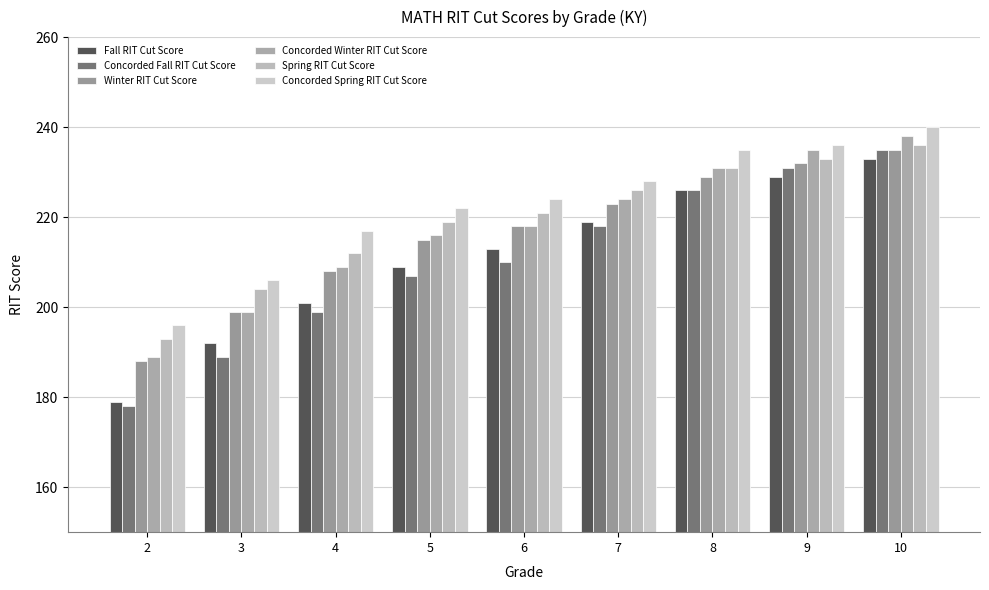

Is it true that Concorded Spring RIT Cut Score equals 222 at 5?

True